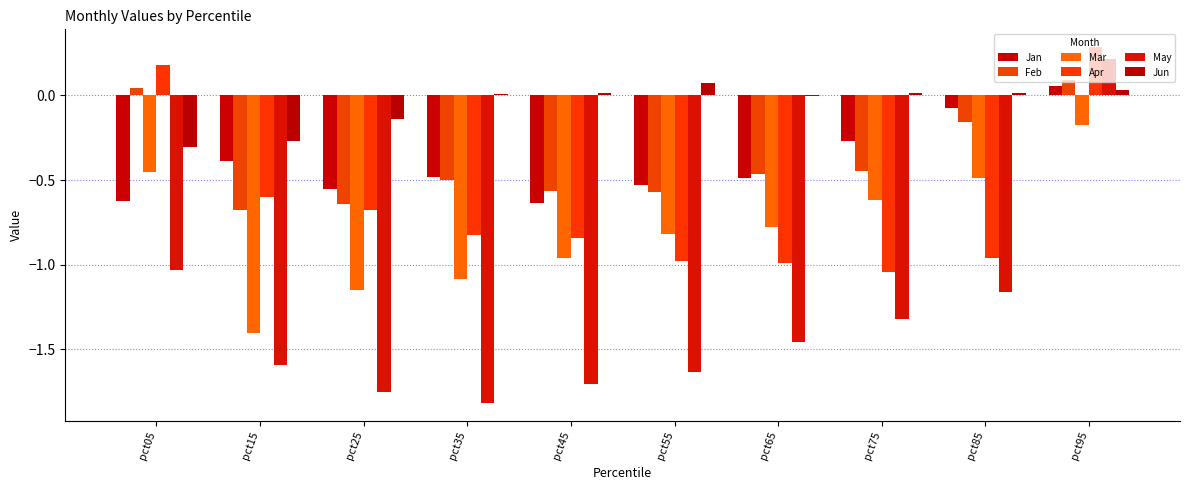

Between pct05 and pct15, which series saw the biggest shift?

Mar